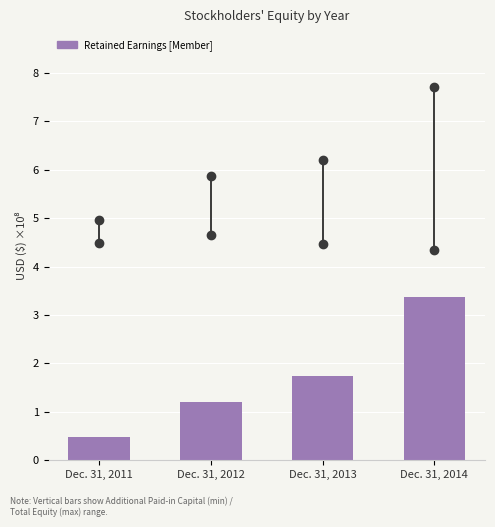

Reading left to right, what are all the values shown in this chart?

Dec. 31, 2011=0.5	Dec. 31, 2012=1.2	Dec. 31, 2013=1.7	Dec. 31, 2014=3.4